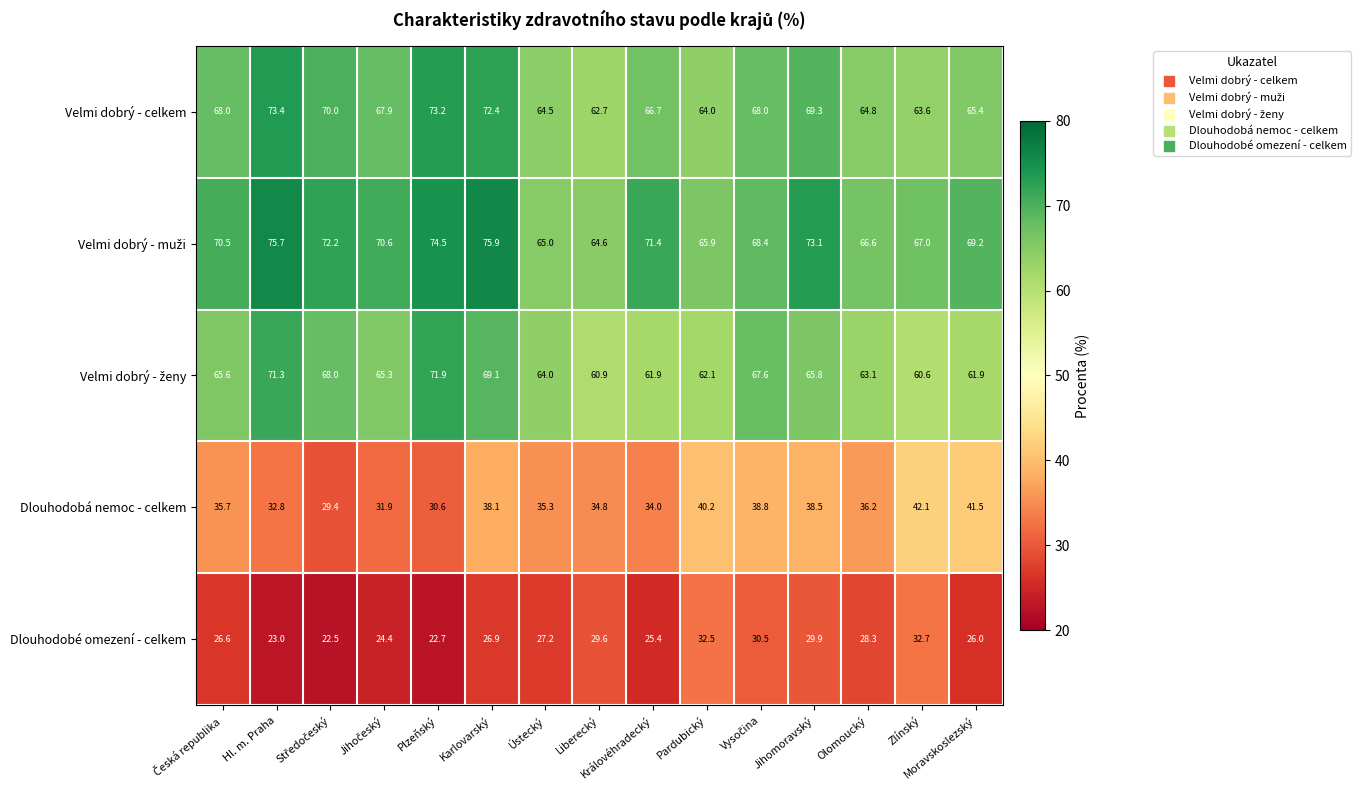

True or false: Velmi dobrý - celkem has a value of 33.9 at Plzeňský.

False